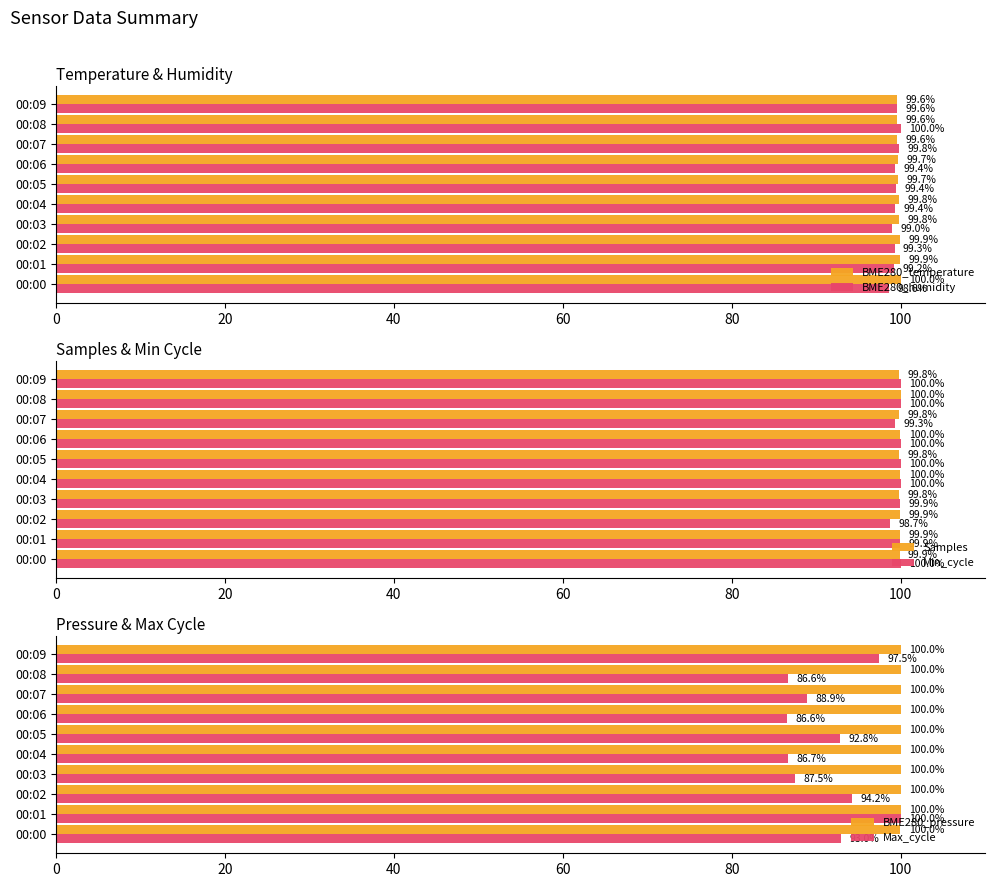

Count the number of data series in this chart.

6